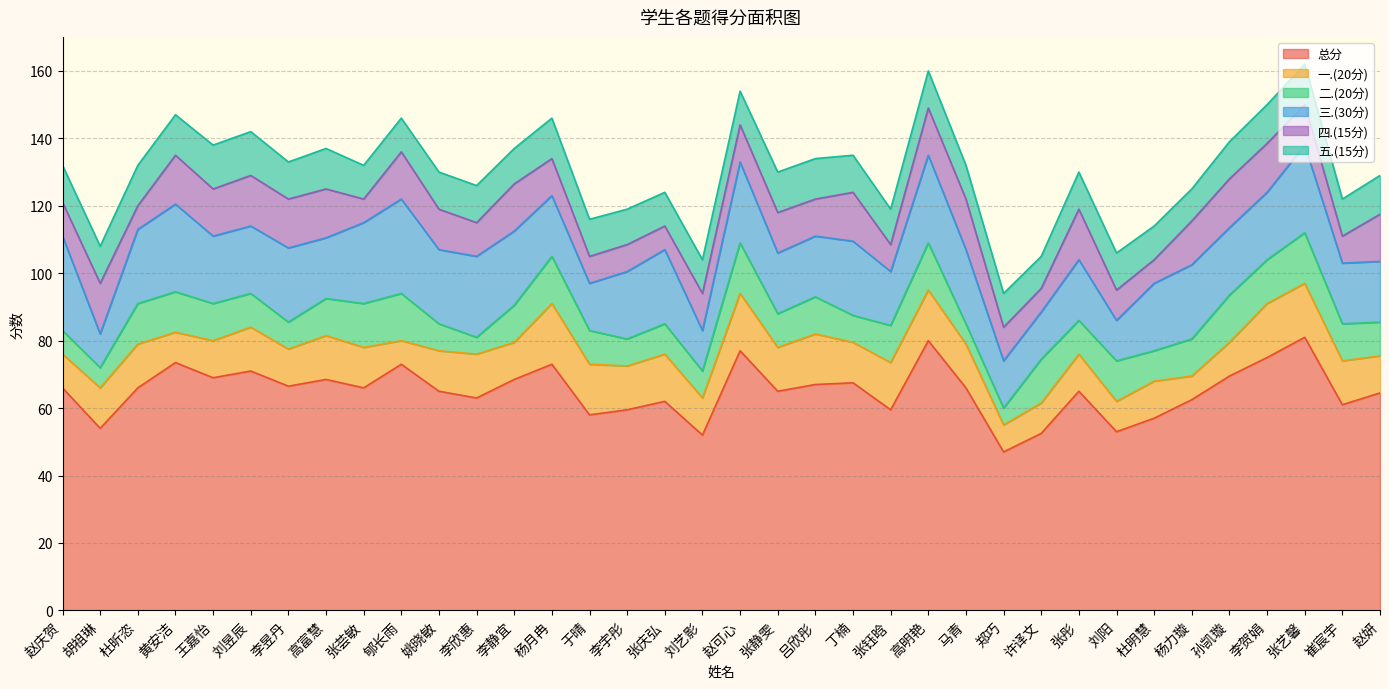

At how many categories does at least one series exceed 57?

30